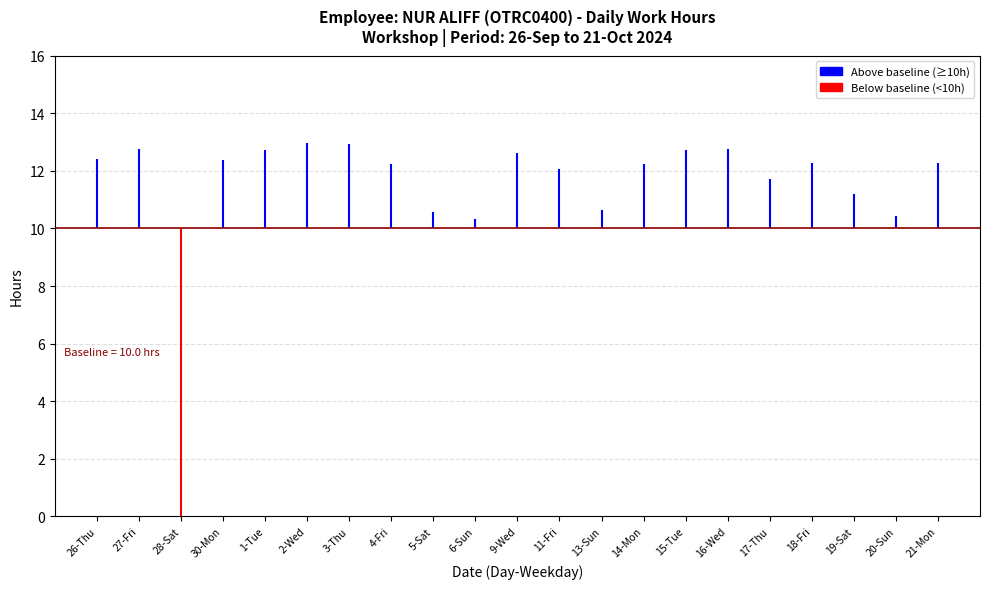

How many distinct data groups are displayed?

2